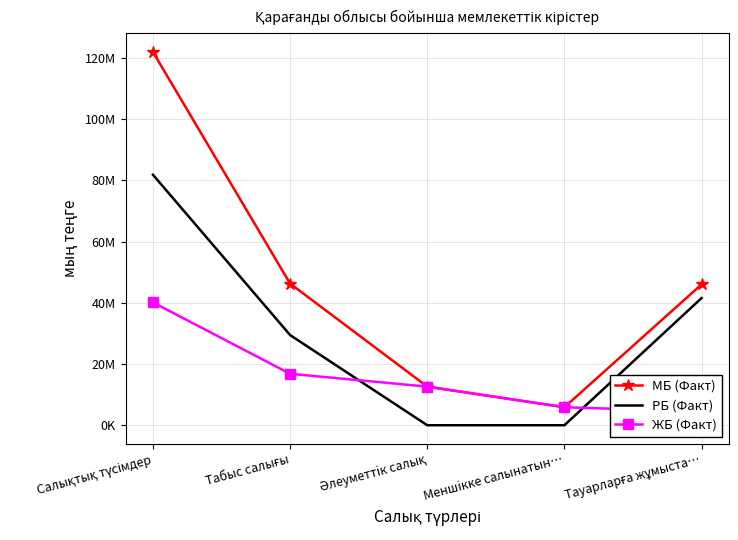

Which has a higher value, Тауарларға жұмыста… or Салықтық түсімдер?

Салықтық түсімдер